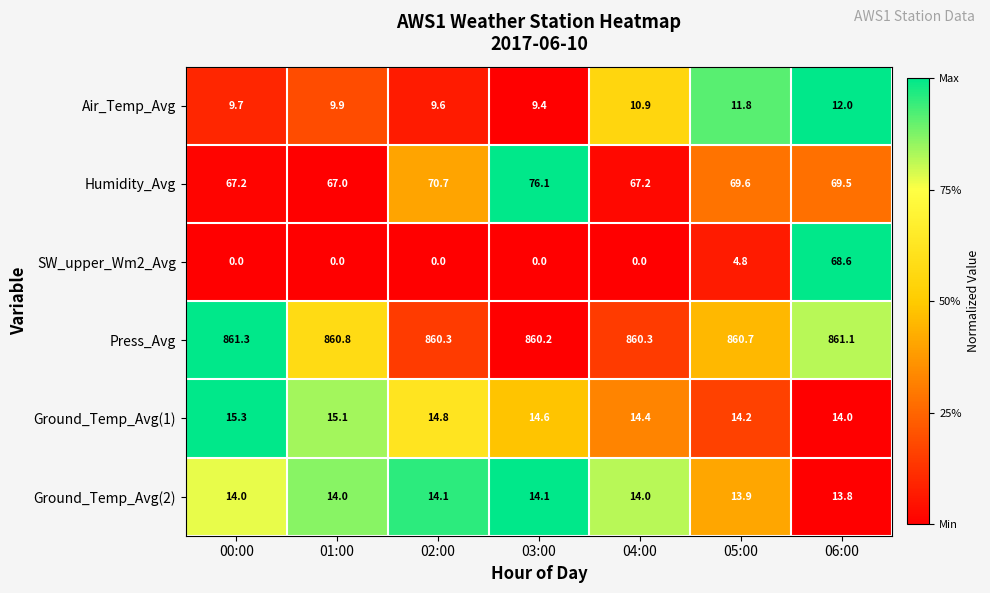

What value does the Ground_Temp_Avg(1) series have at 04:00?

14.4